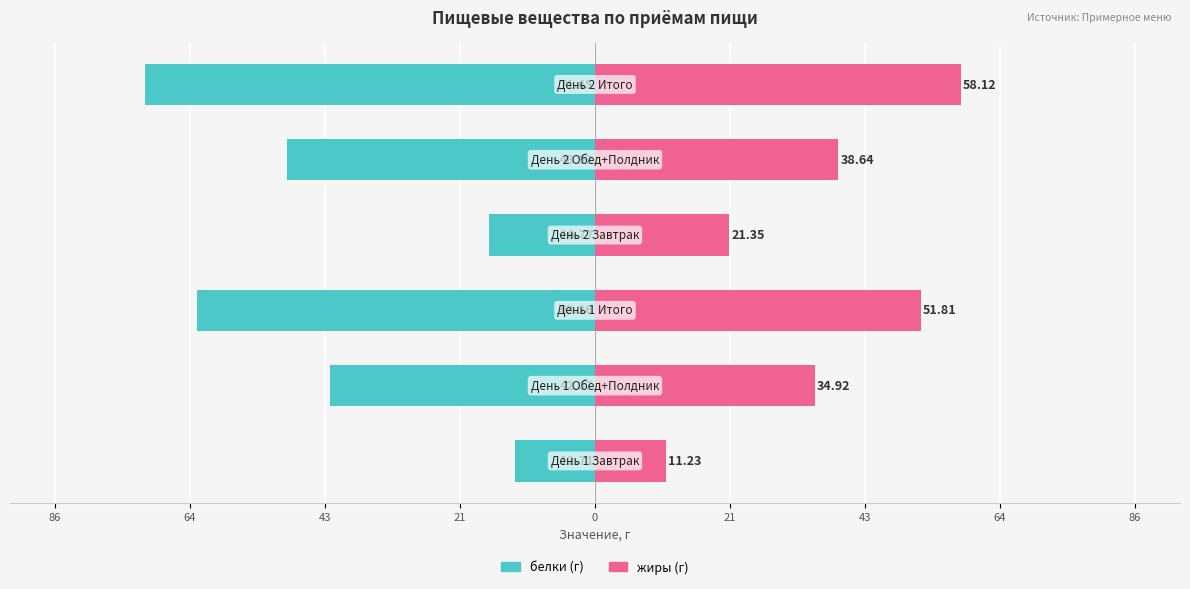

What is the minimum value for белки (г)?

-71.5